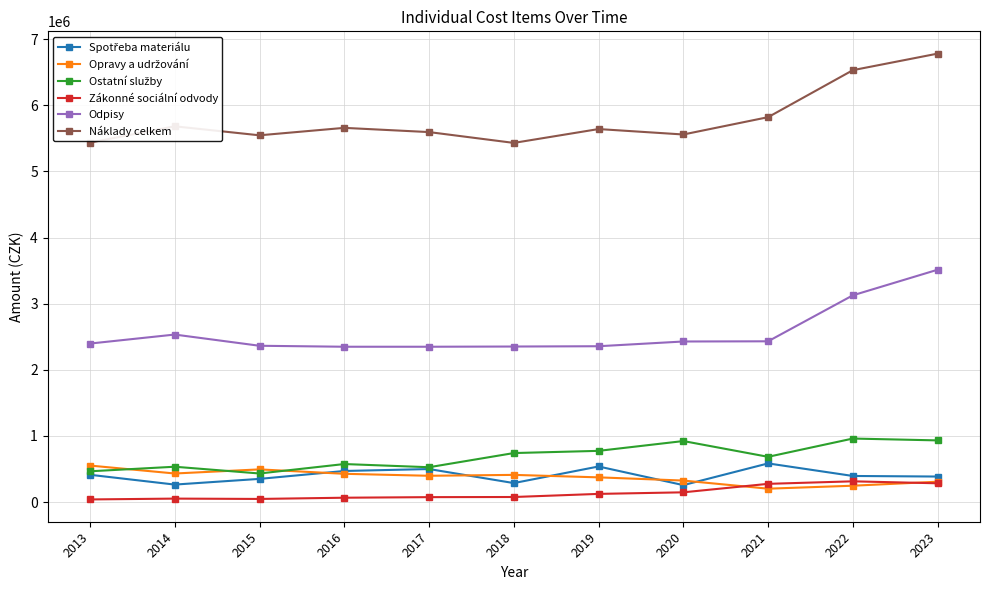

Is the value of Náklady celkem at 2017 greater than the value of Odpisy at 2023?

Yes